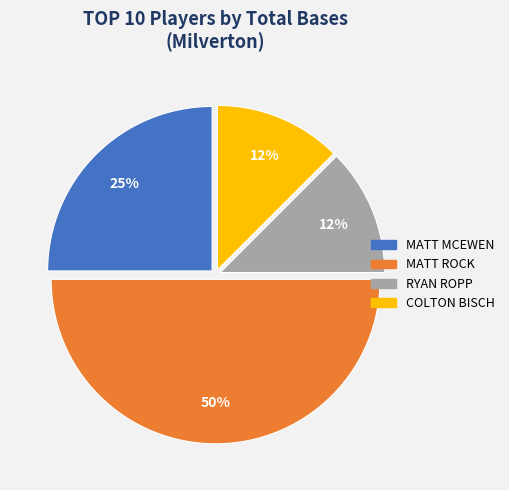

To the nearest percent, what is the average slice percentage?

25%